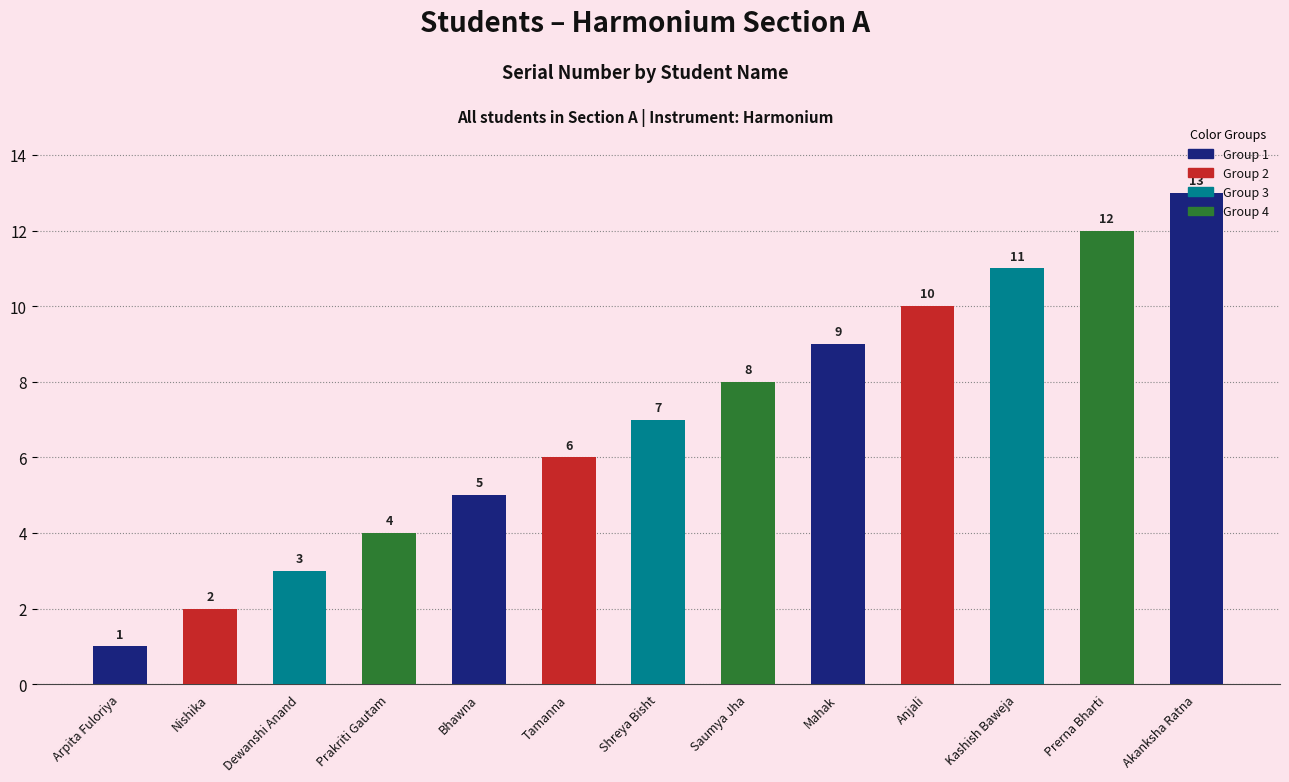

Are the bars grouped side by side (vs. stacked)?

No